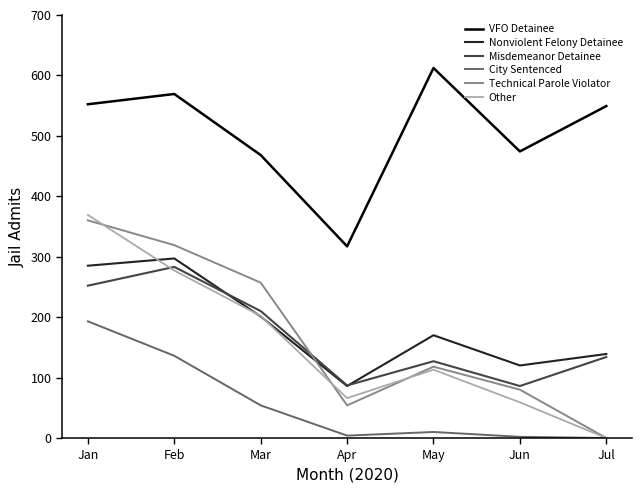

At which category does the chart reach its peak across all series?

May